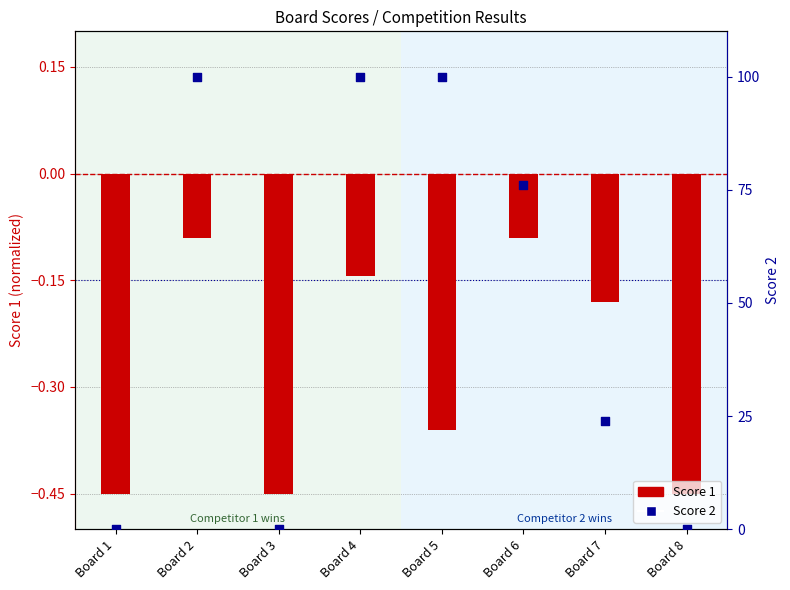

What are all the series names shown in the legend?

Score 1, Score 2